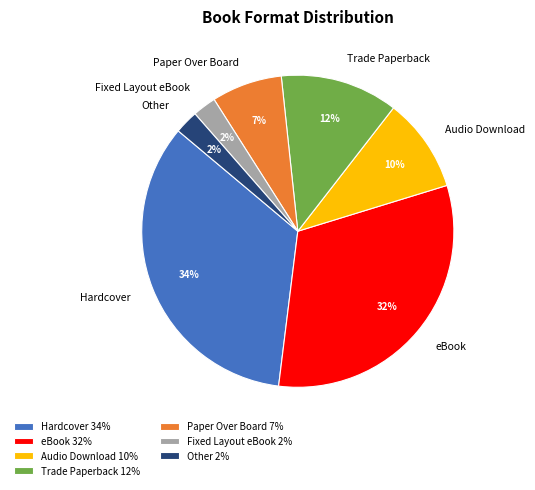

Is Paper Over Board the majority of the pie?

No